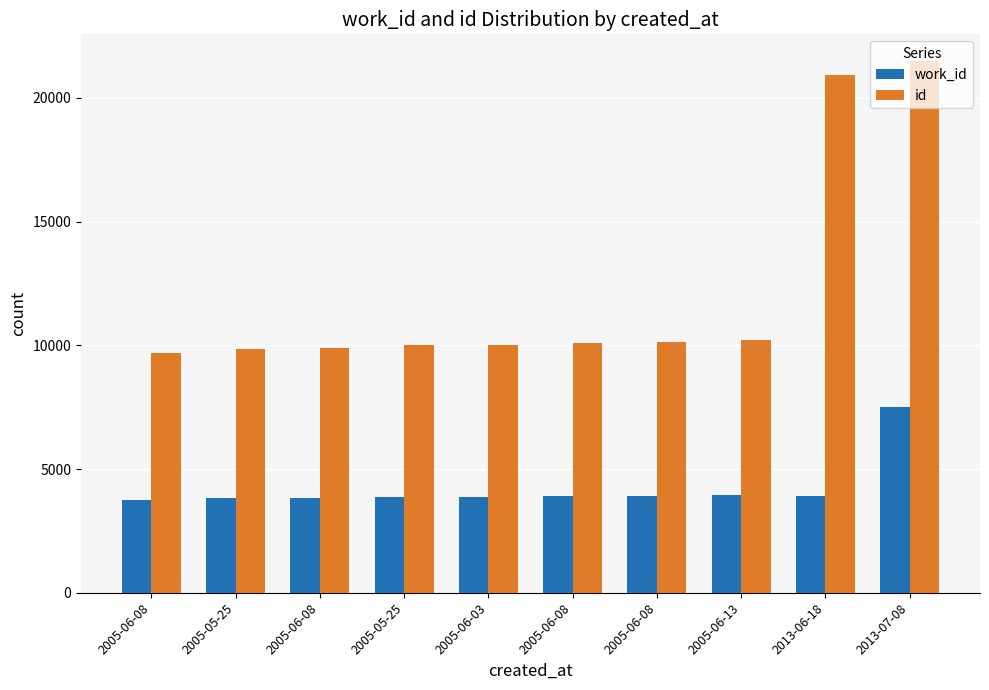

Which series changed the most between 2005-06-08 and 2005-06-08?

id